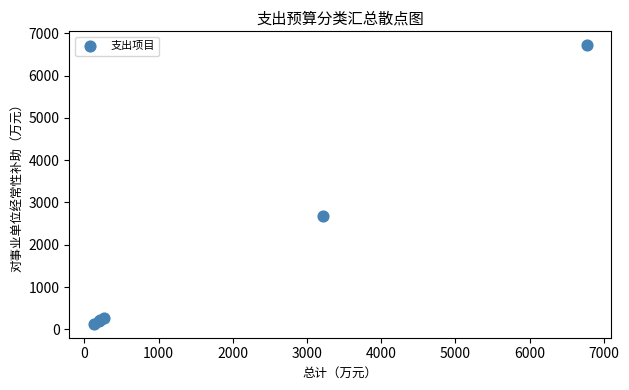

What Y value in the scatter plot is closest to 3423?

2680